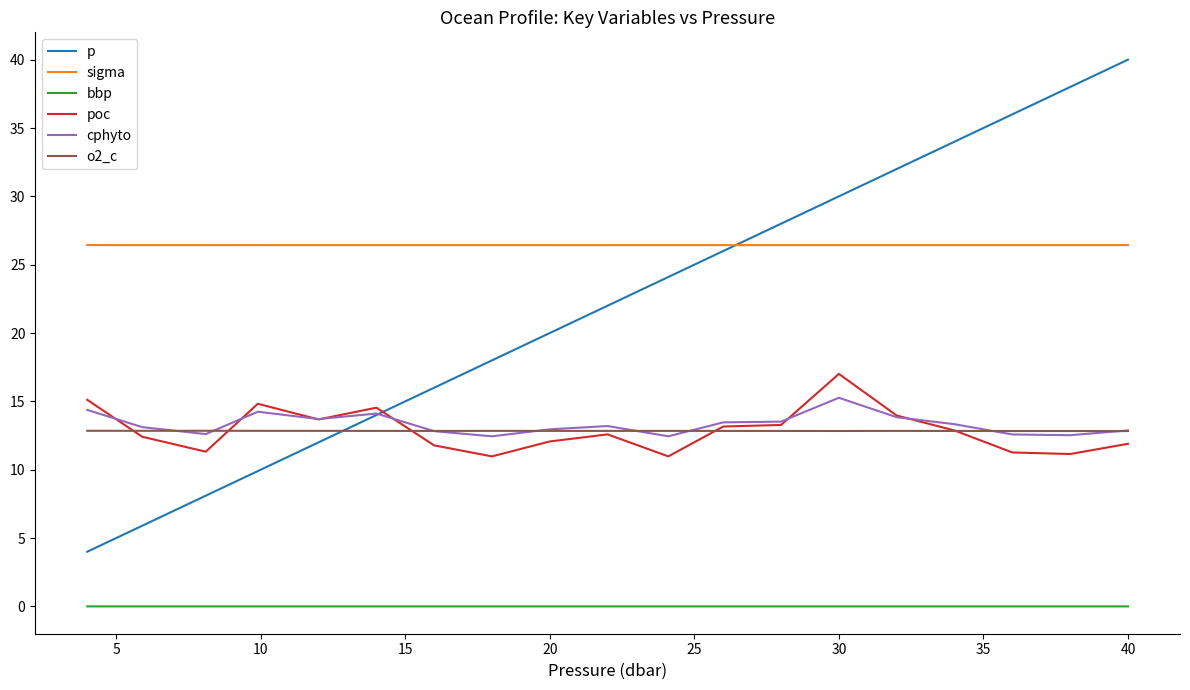

True or false: o2_c and poc cross at least once.

True